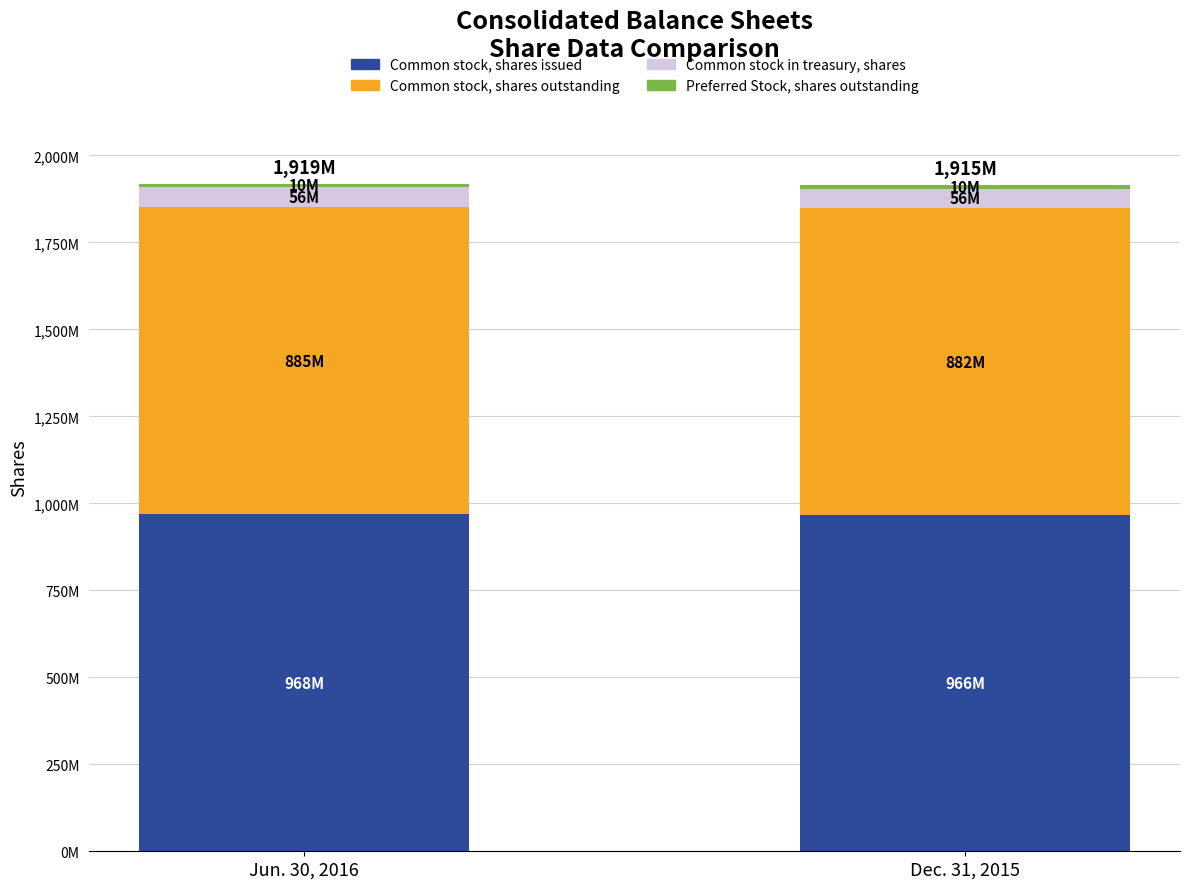

What is the sum of the Common stock in treasury, shares values at Jun. 30, 2016 and Dec. 31, 2015?

112209649